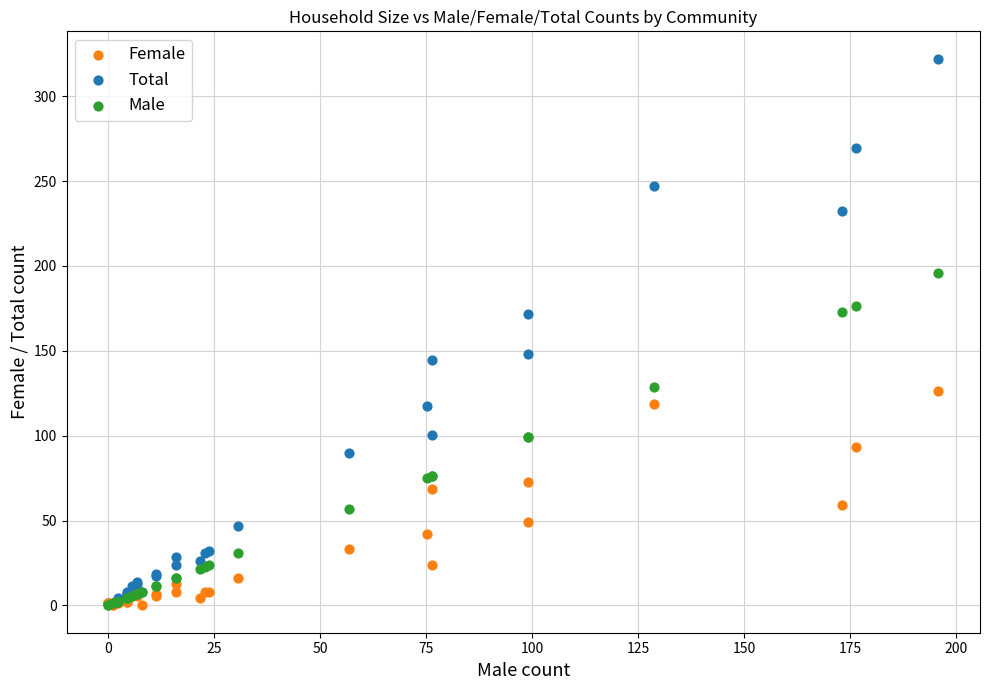

What are all the series names shown in the legend?

Female, Total, Male